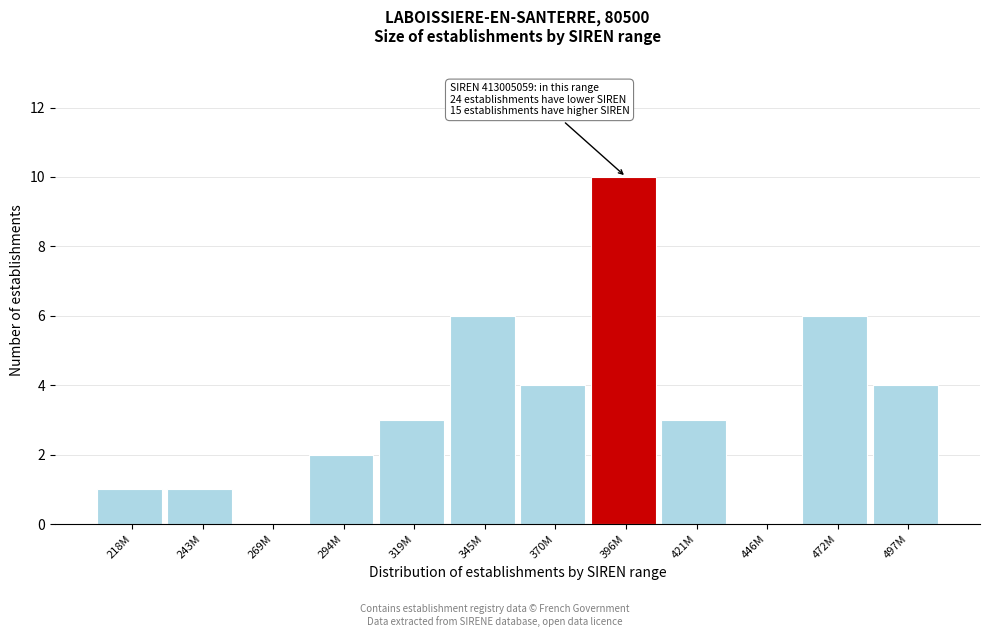

Reading left to right, what are all the values shown in this chart?

218M=1	243M=1	269M=0	294M=2	319M=3	345M=6	370M=4	396M=10	421M=3	446M=0	472M=6	497M=4